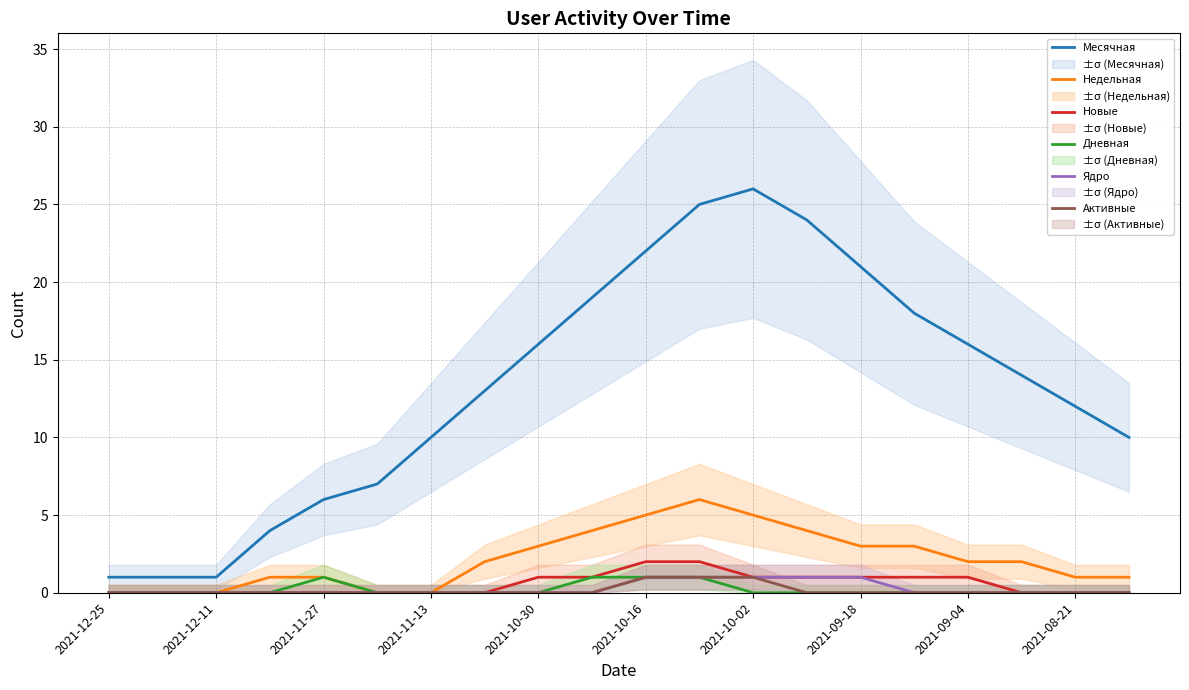

Which series has the largest total across all categories?

Месячная